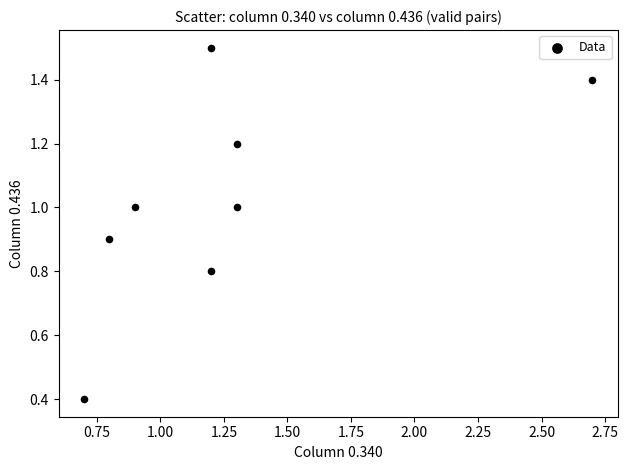

What is the range of Y values (max minus min)?

1.1